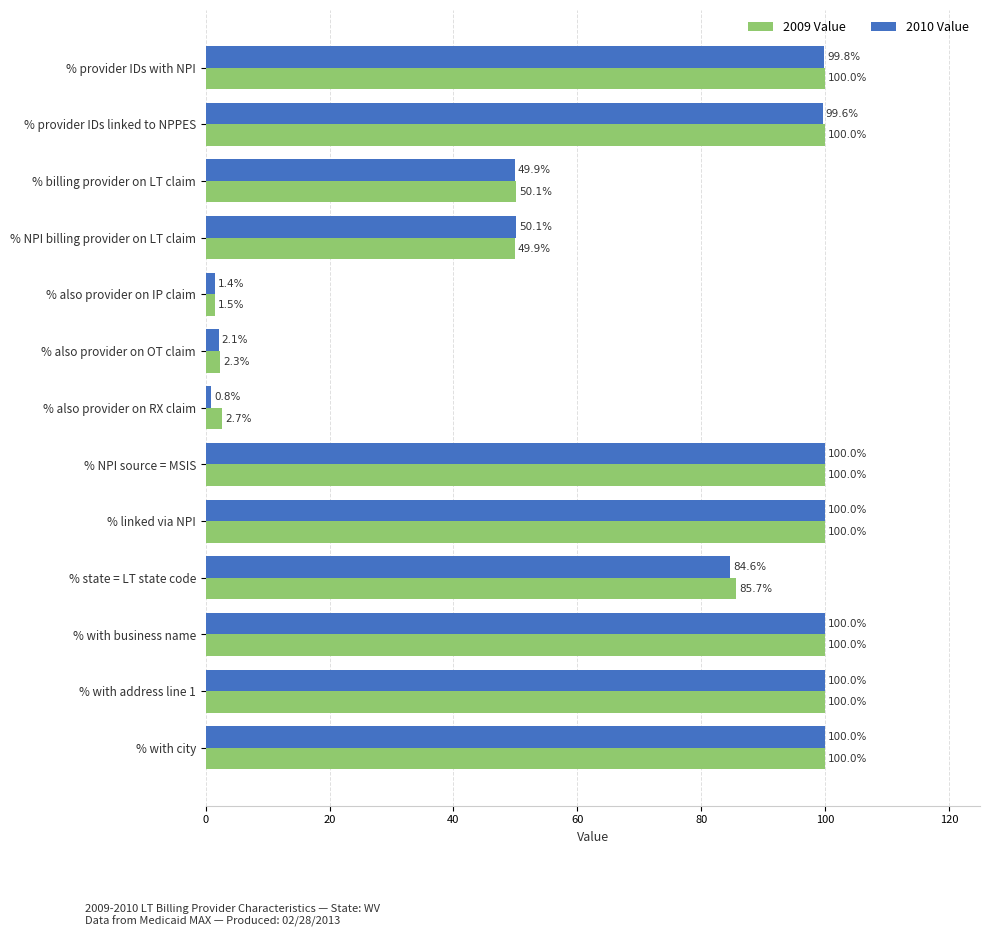

Which series has the widest spread of values?

2010 Value